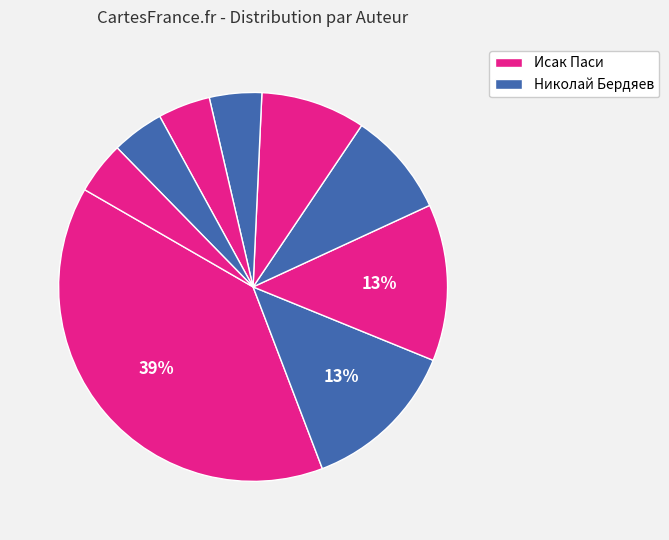

How many segments does this pie chart have?

9